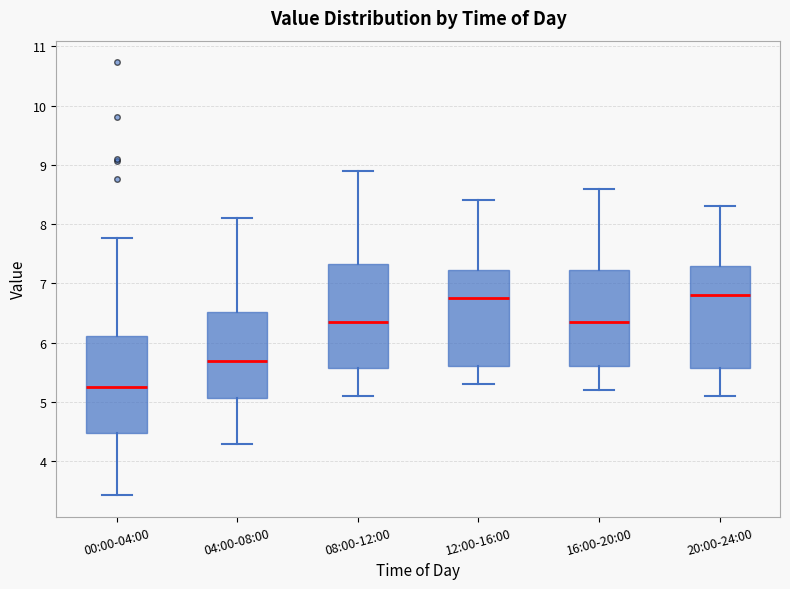

Reading left to right, read every box against the y-axis: the position of its median line, the range the box covers, and the ends of its whiskers. The values are not printed on the chart, so give them approximately, as read against the axis.

00:00-04:00: median 5.3, box 4.5 to 6.1, whiskers 3.4 to 7.8
04:00-08:00: median 5.7, box 5.1 to 6.5, whiskers 4.3 to 8.1
08:00-12:00: median 6.4, box 5.6 to 7.3, whiskers 5.1 to 8.9
12:00-16:00: median 6.8, box 5.6 to 7.2, whiskers 5.3 to 8.4
16:00-20:00: median 6.4, box 5.6 to 7.2, whiskers 5.2 to 8.6
20:00-24:00: median 6.8, box 5.6 to 7.3, whiskers 5.1 to 8.3